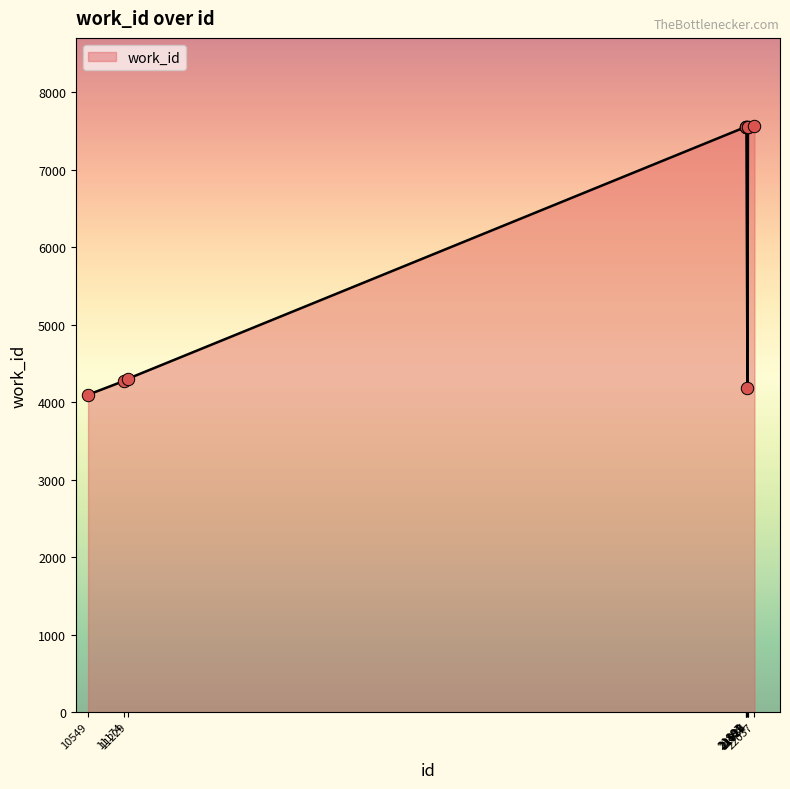

Approximately how many times larger is the value at 21899 compared to 21925?

1.0